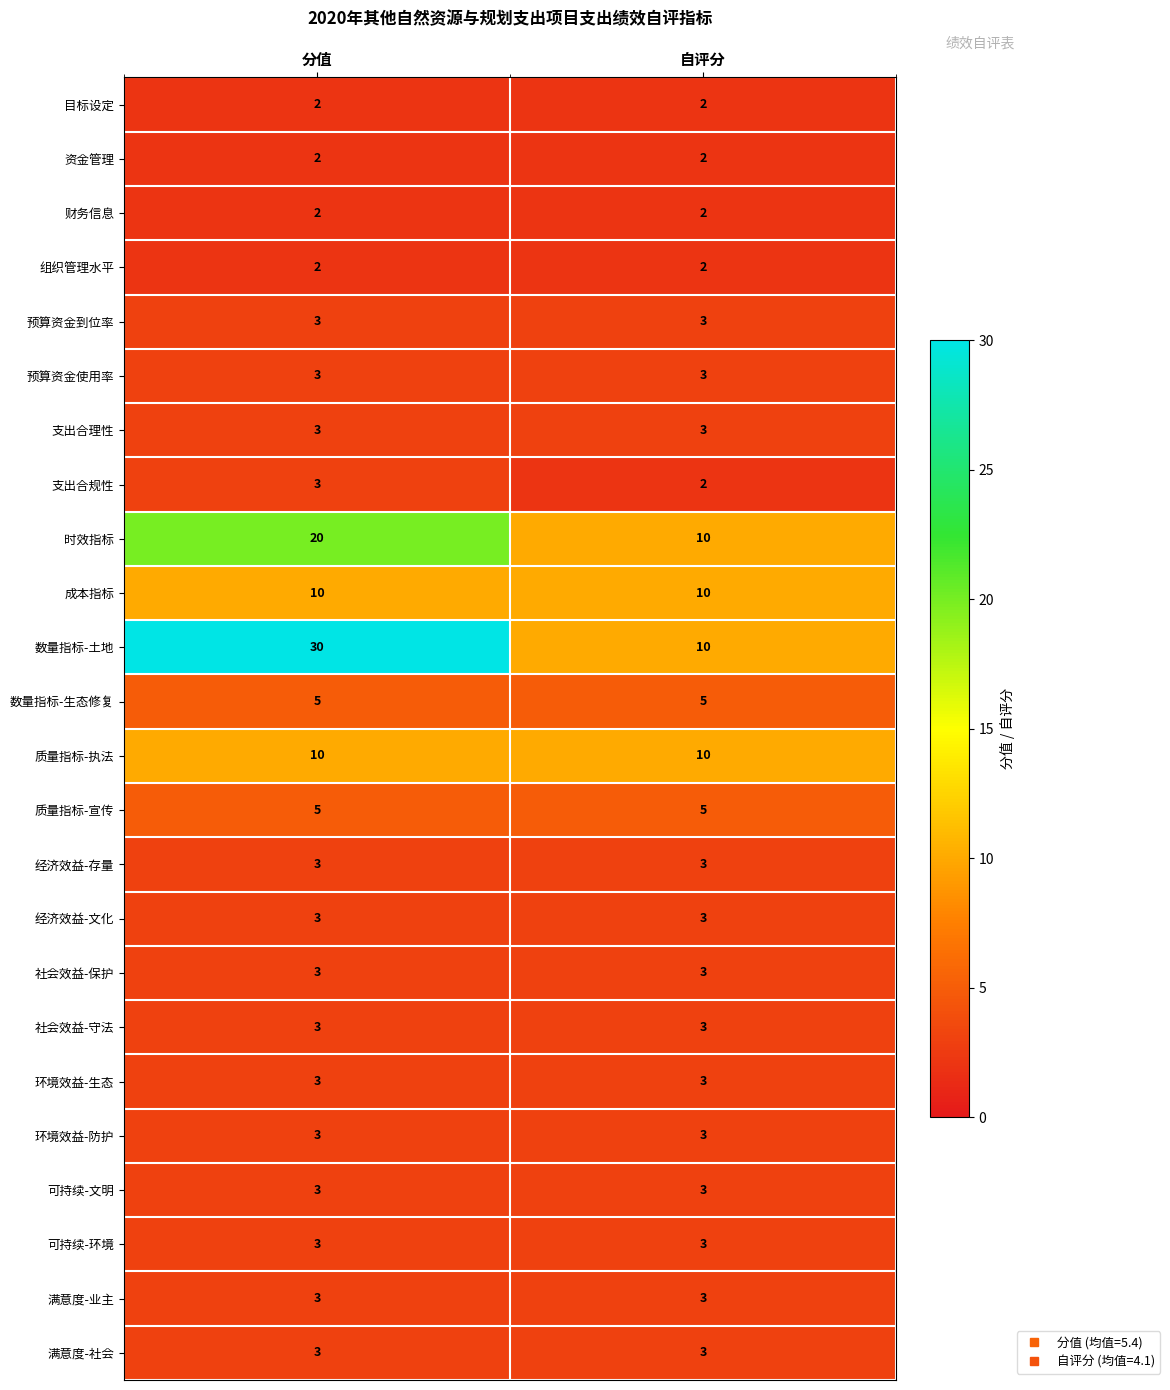

The value of 社会效益-保护 at 分值 is 3. True or false?

True